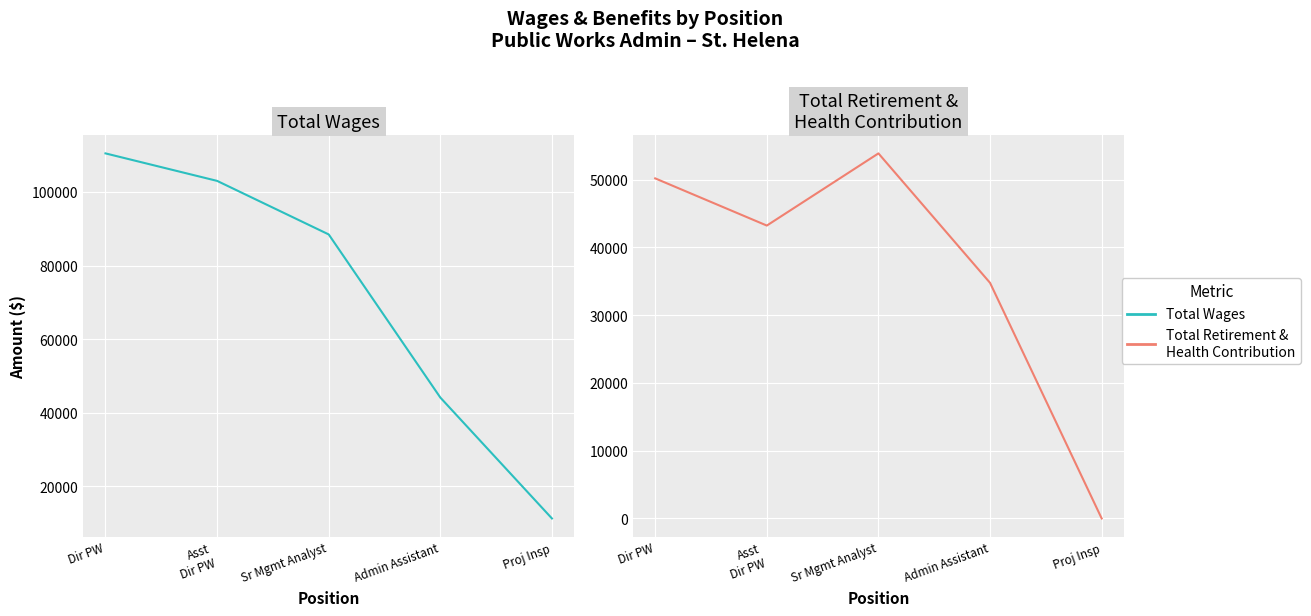

The value of Total Retirement & Health Contribution at Admin Assistant is 55594. True or false?

False